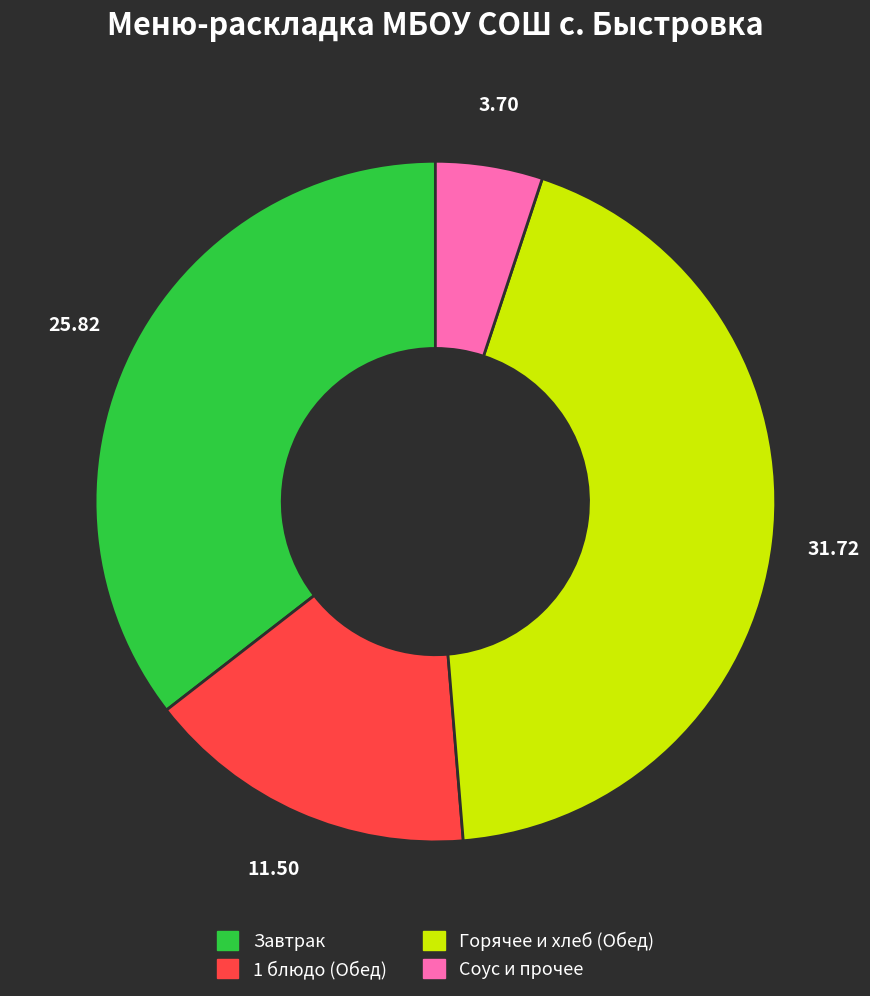

Count the number of slices in the pie.

4